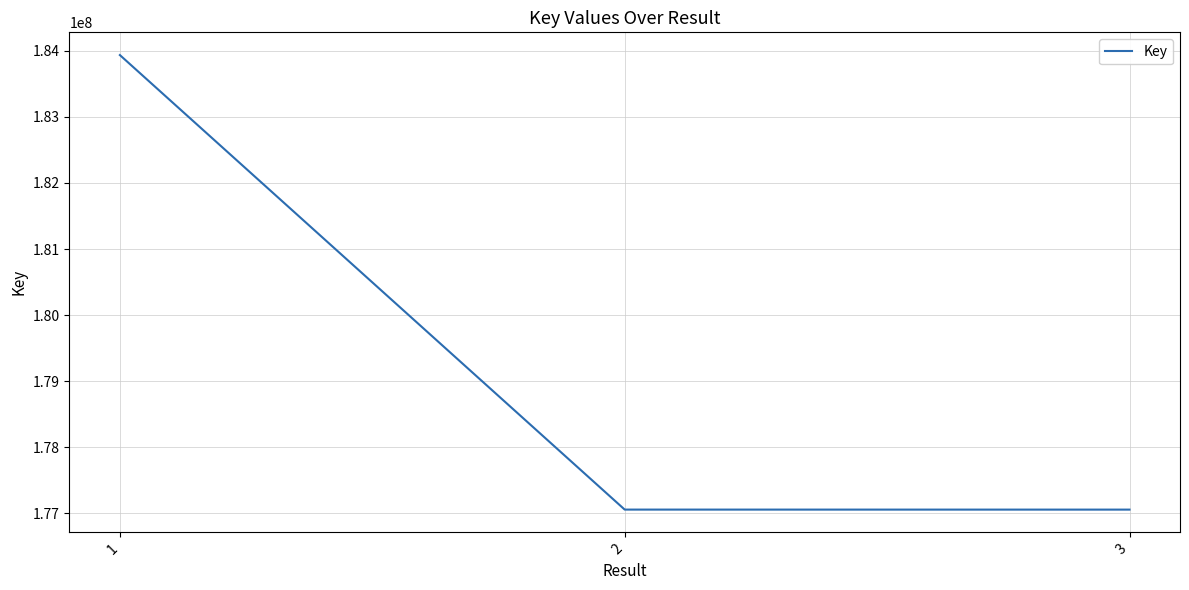

The value at 1 is 183936268. True or false?

True